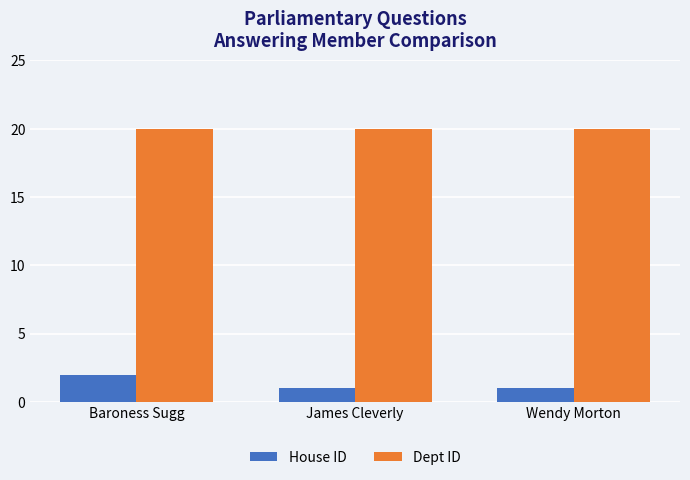

At which category is the sum across all series the highest?

Baroness Sugg